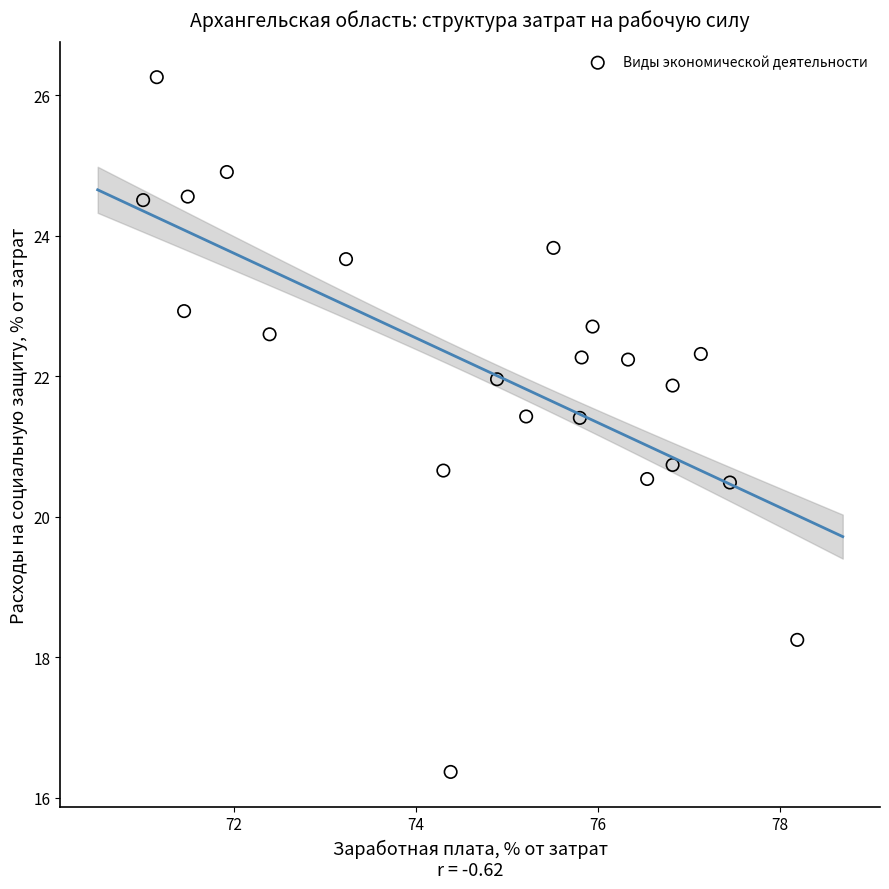

What is the range of Y values (max minus min)?

9.9